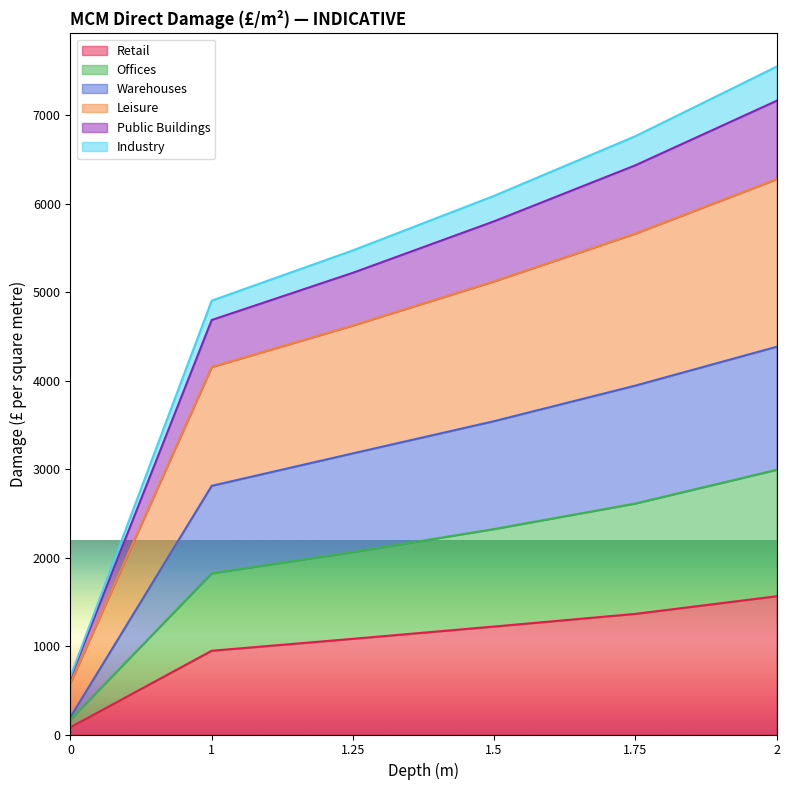

What is the maximum value for Retail?

1563